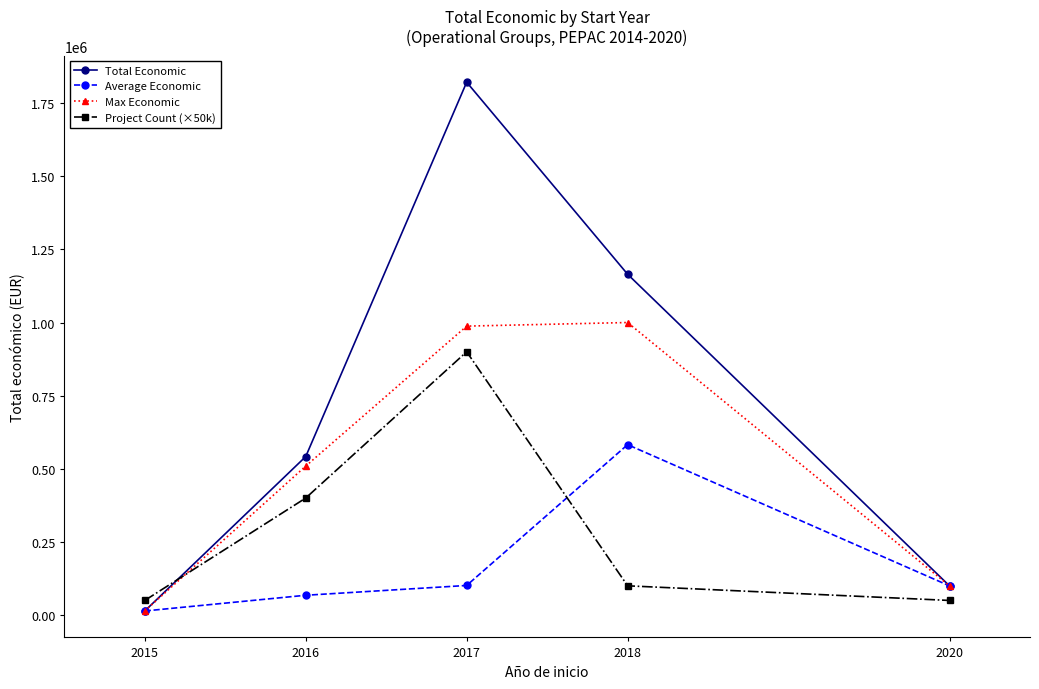

What is the maximum value for Max Economic?

999992